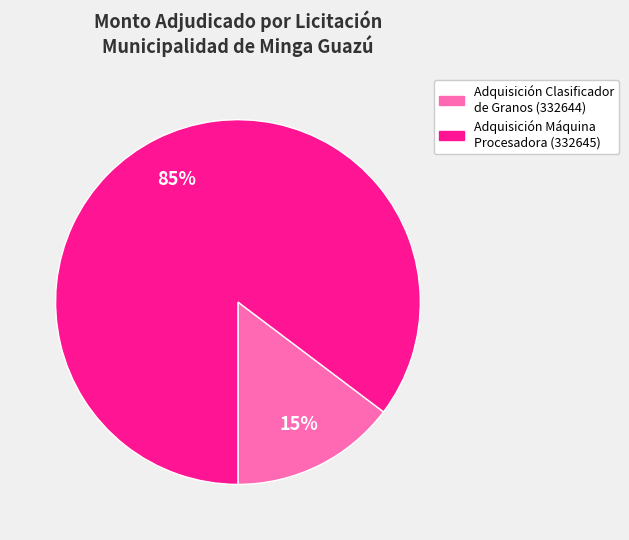

Is it true that Adquisición Máquina Procesadora (332645) is 85% of the pie?

True